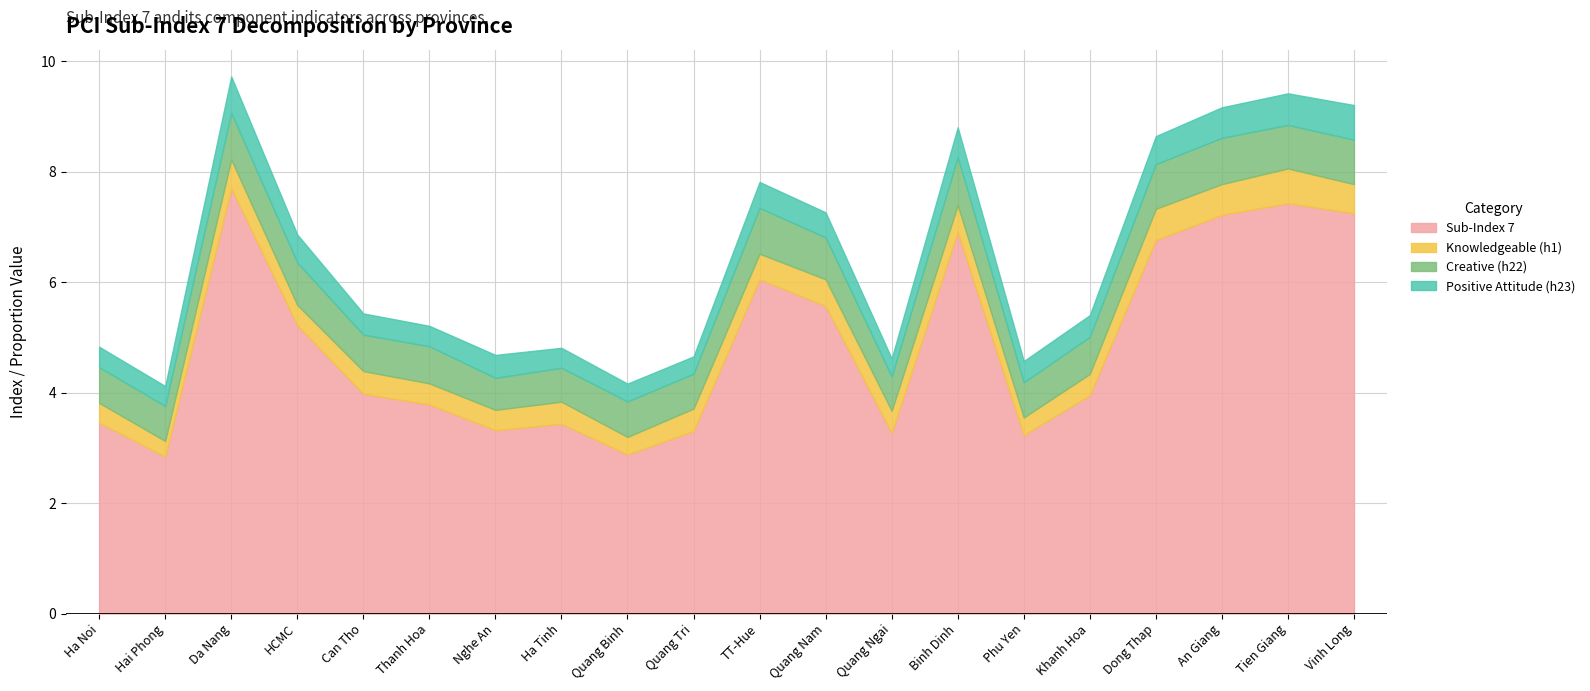

Where is Creative (h22) nearest to the value 0?

Nghe An